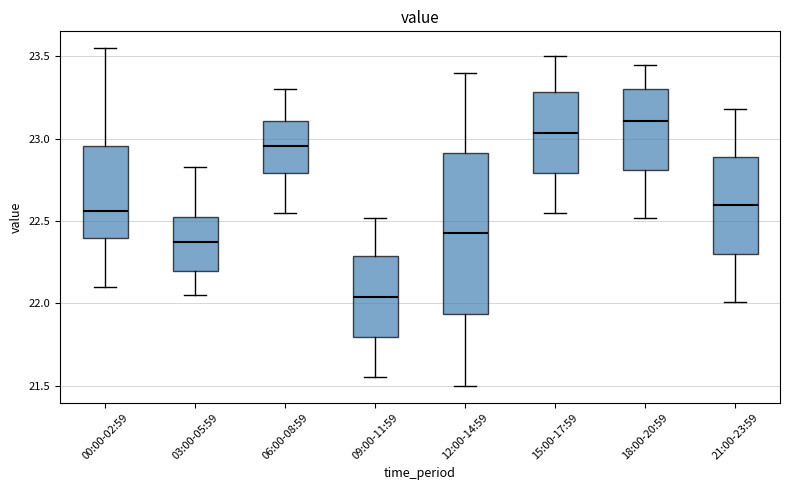

Reading left to right, transcribe this box plot: for each box, give where its median line is, the range the box spans, and where its two whiskers end, as read against the y-axis. The values are not printed on the chart, so give them approximately, as read against the axis.

00:00-02:59: median 22.55, box 22.40 to 22.95, whiskers 22.10 to 23.55
03:00-05:59: median 22.35, box 22.20 to 22.55, whiskers 22.05 to 22.85
06:00-08:59: median 22.95, box 22.80 to 23.10, whiskers 22.55 to 23.30
09:00-11:59: median 22.05, box 21.80 to 22.30, whiskers 21.55 to 22.50
12:00-14:59: median 22.45, box 21.95 to 22.90, whiskers 21.50 to 23.40
15:00-17:59: median 23.05, box 22.80 to 23.30, whiskers 22.55 to 23.50
18:00-20:59: median 23.10, box 22.80 to 23.30, whiskers 22.50 to 23.45
21:00-23:59: median 22.60, box 22.30 to 22.90, whiskers 22.00 to 23.20